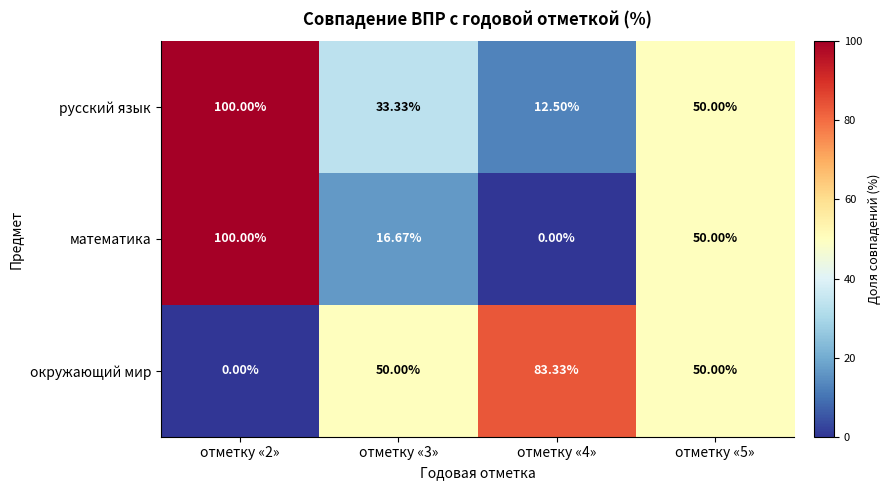

Between отметку «2» and отметку «4», which series saw the biggest shift?

математика